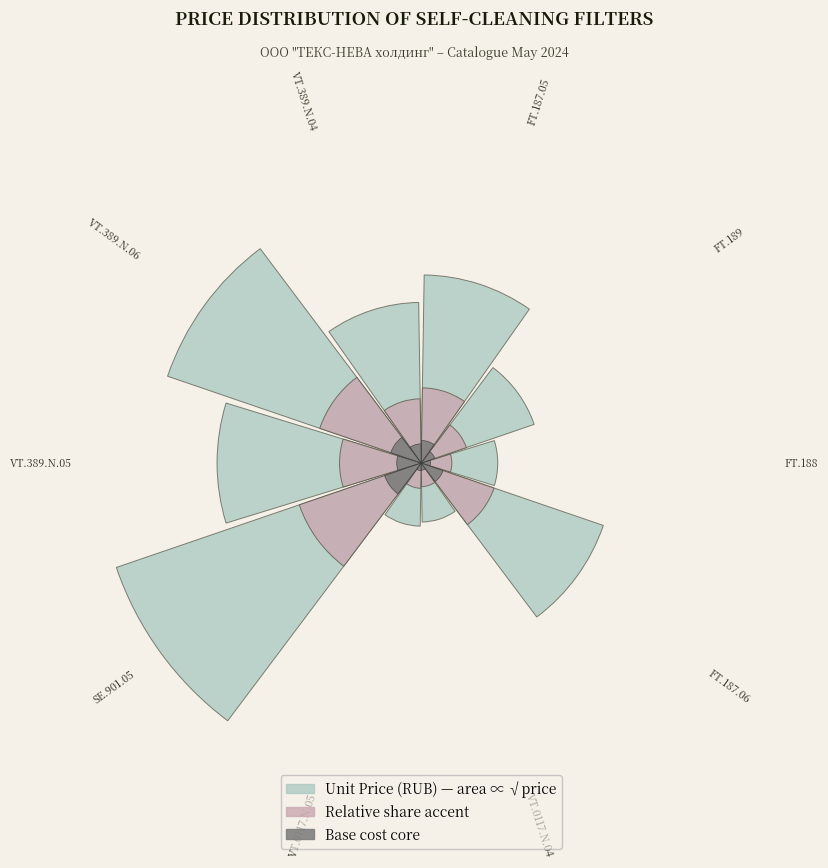

Does 5 represent more than half of the total?

No